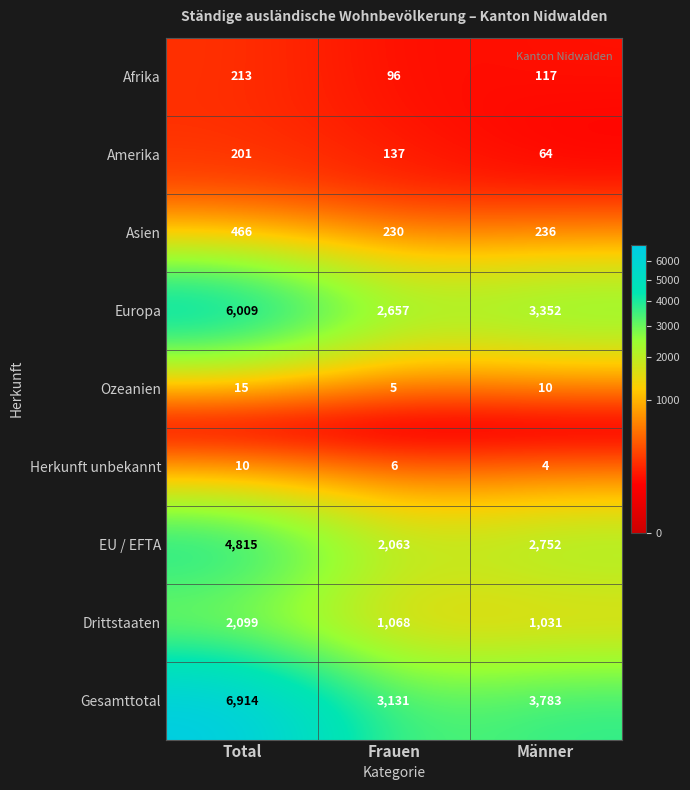

What is the difference between the highest and lowest values at Männer?

3779